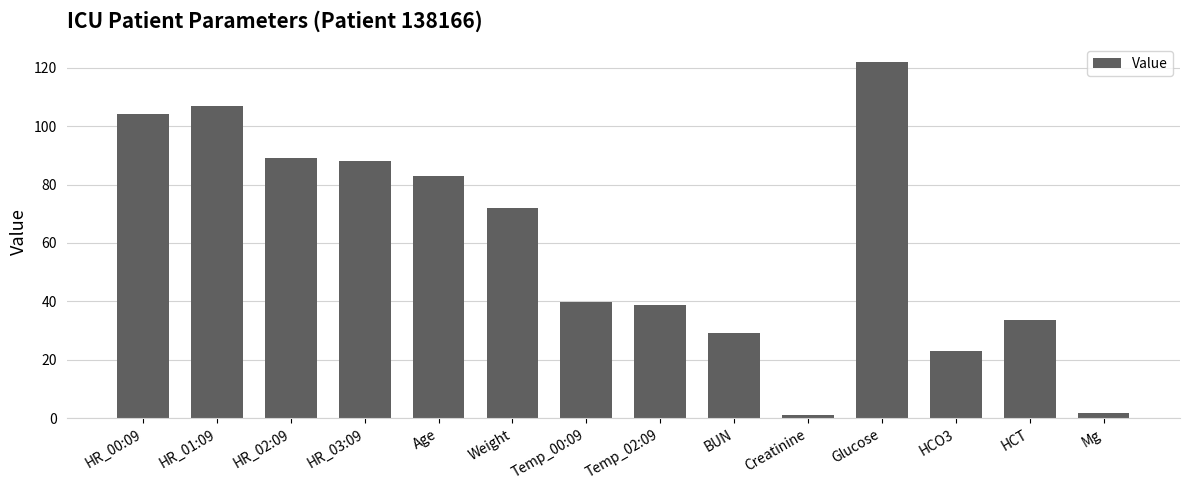

Reading left to right, list all the values displayed in this chart.

HR_00:09=104.0	HR_01:09=107.0	HR_02:09=89.0	HR_03:09=88.0	Age=83.0	Weight=71.9	Temp_00:09=39.9	Temp_02:09=38.6	BUN=29.0	Creatinine=1.2	Glucose=122.0	HCO3=23.0	HCT=33.5	Mg=1.9